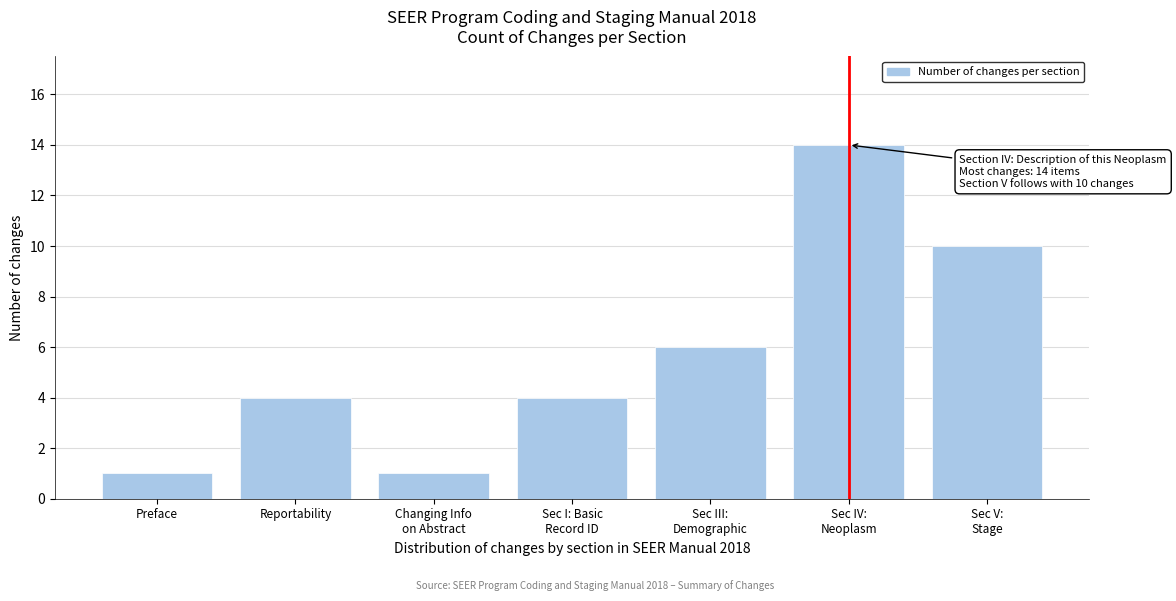

Reading right to left, transcribe all the data shown in this chart.

10	14	6	4	1	4	1